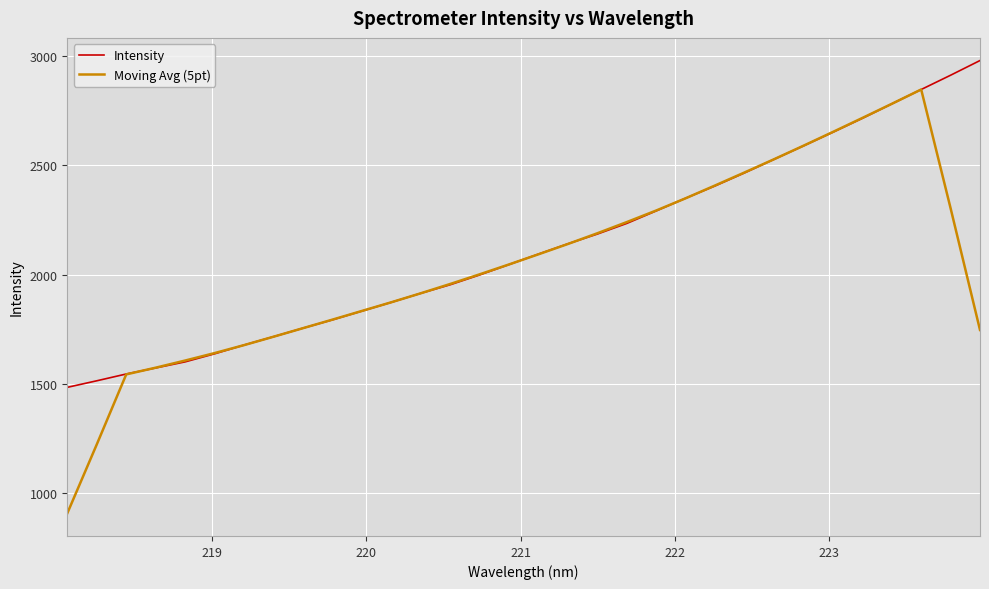

What is the lowest value of the Intensity series?

1484.7